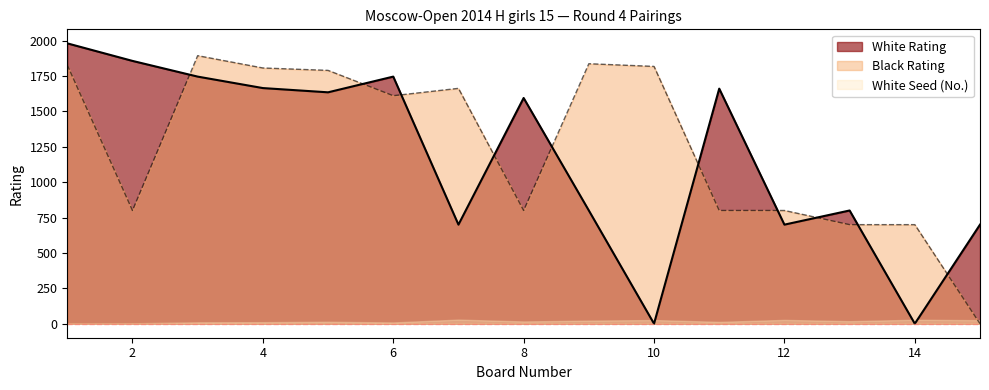

At which label does Black Rating reach its minimum?

15